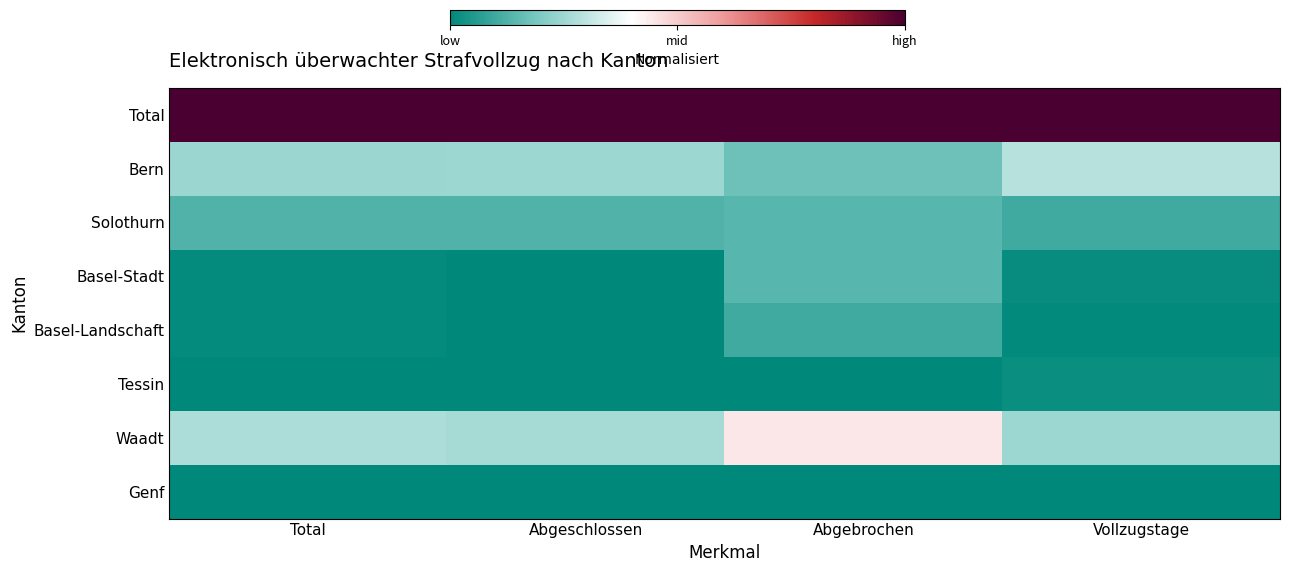

What is the maximum value shown in the chart?

1.0